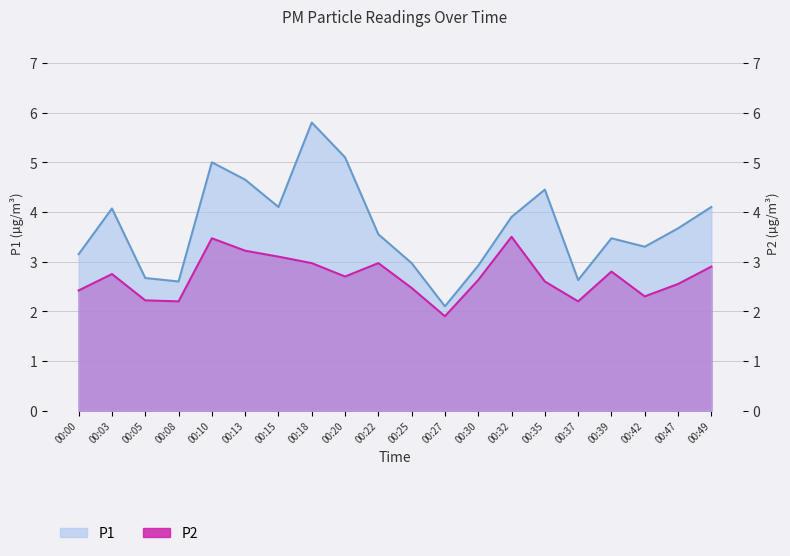

The value of P1 at 00:08 is 4.2. True or false?

False